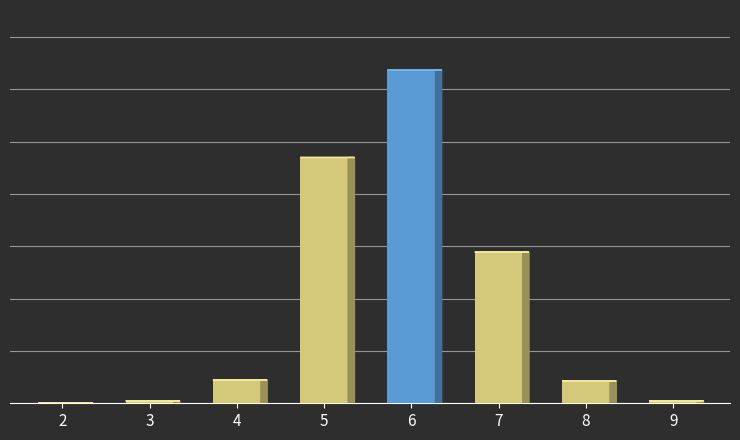

The value at 2 is 0.9. True or false?

True